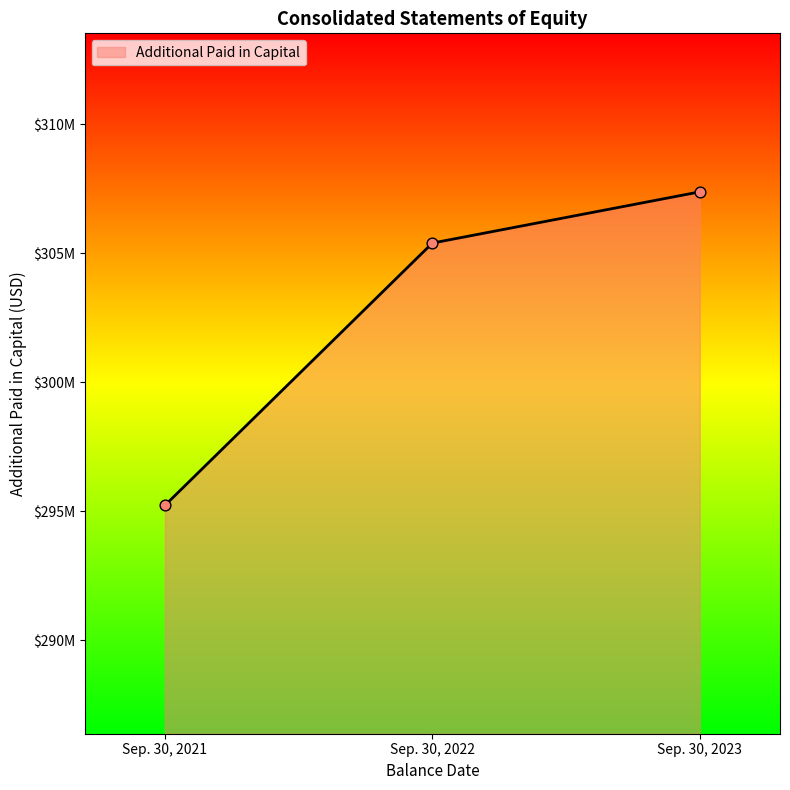

Between Sep. 30, 2021 and Sep. 30, 2023, which is larger?

Sep. 30, 2023